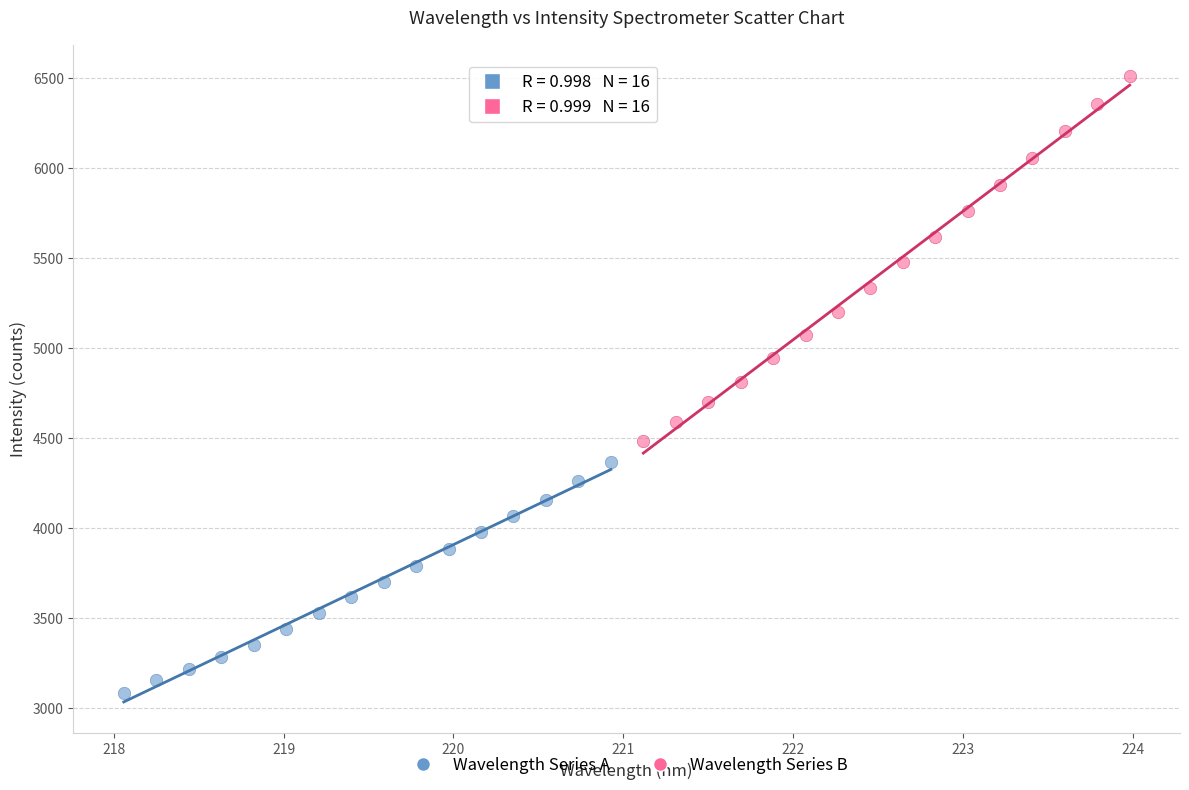

What are all the series names shown in the legend?

Wavelength Series A, Wavelength Series B